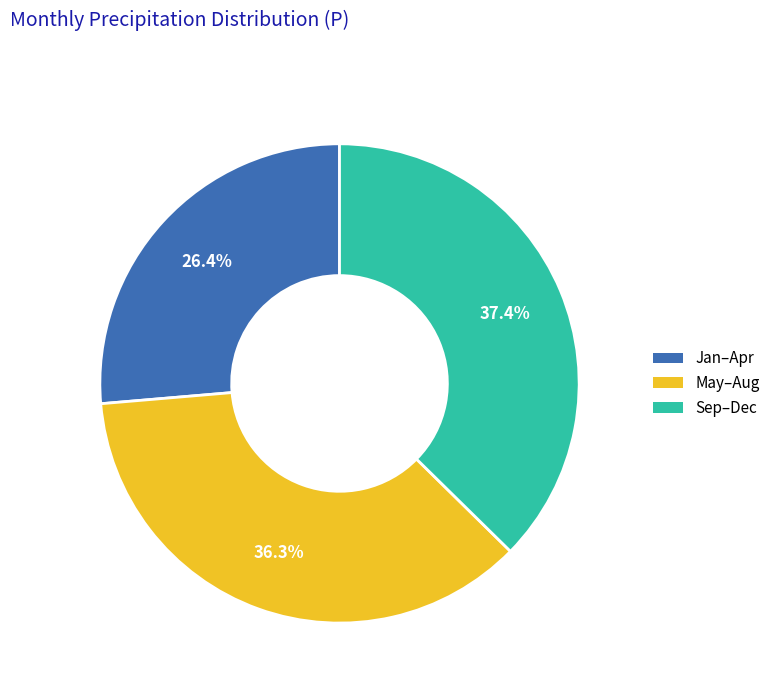

To the nearest percent, what is the difference between the largest and smallest slice percentages?

11%